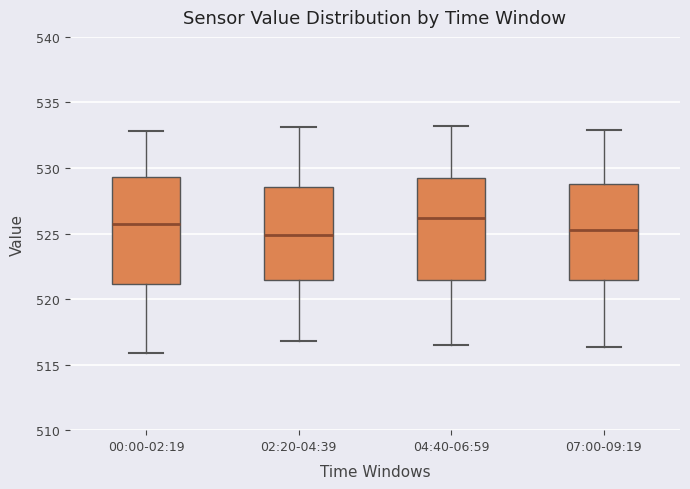

Where does the median line of the box for 02:20-04:39 sit on the y-axis? The values are not printed on the chart, so give them approximately, as read against the axis.

525.0